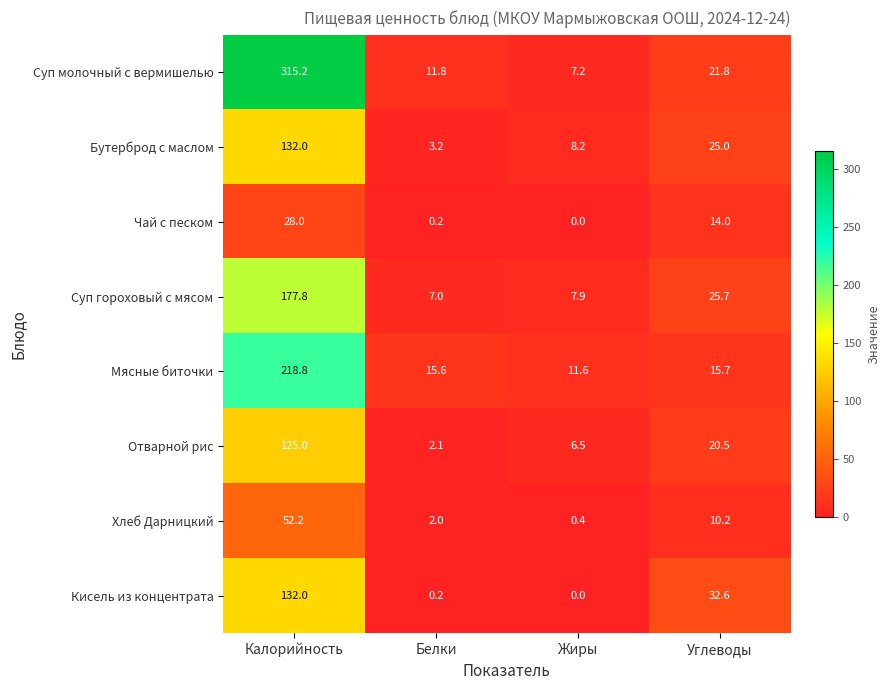

Rank the categories by Бутерброд с маслом value from highest to lowest.

Калорийность, Углеводы, Жиры, Белки